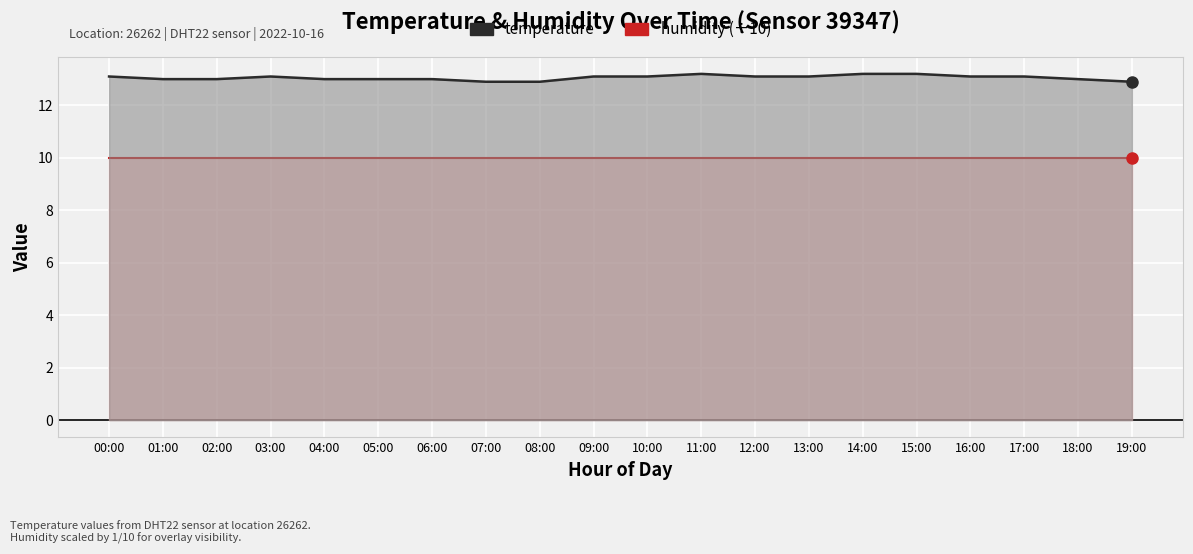

What is the change in value from 01:00 to 16:00?

+0.1